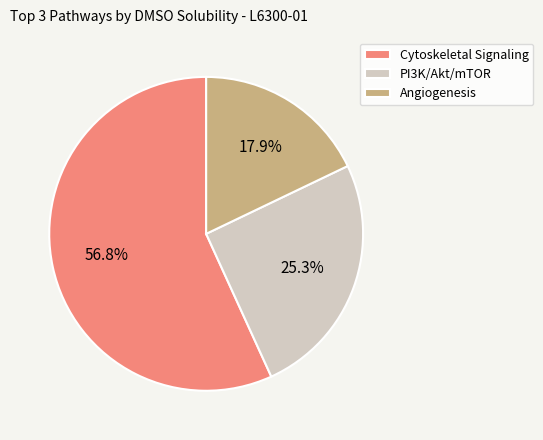

Combined, do Angiogenesis and PI3K/Akt/mTOR account for over 50%?

No